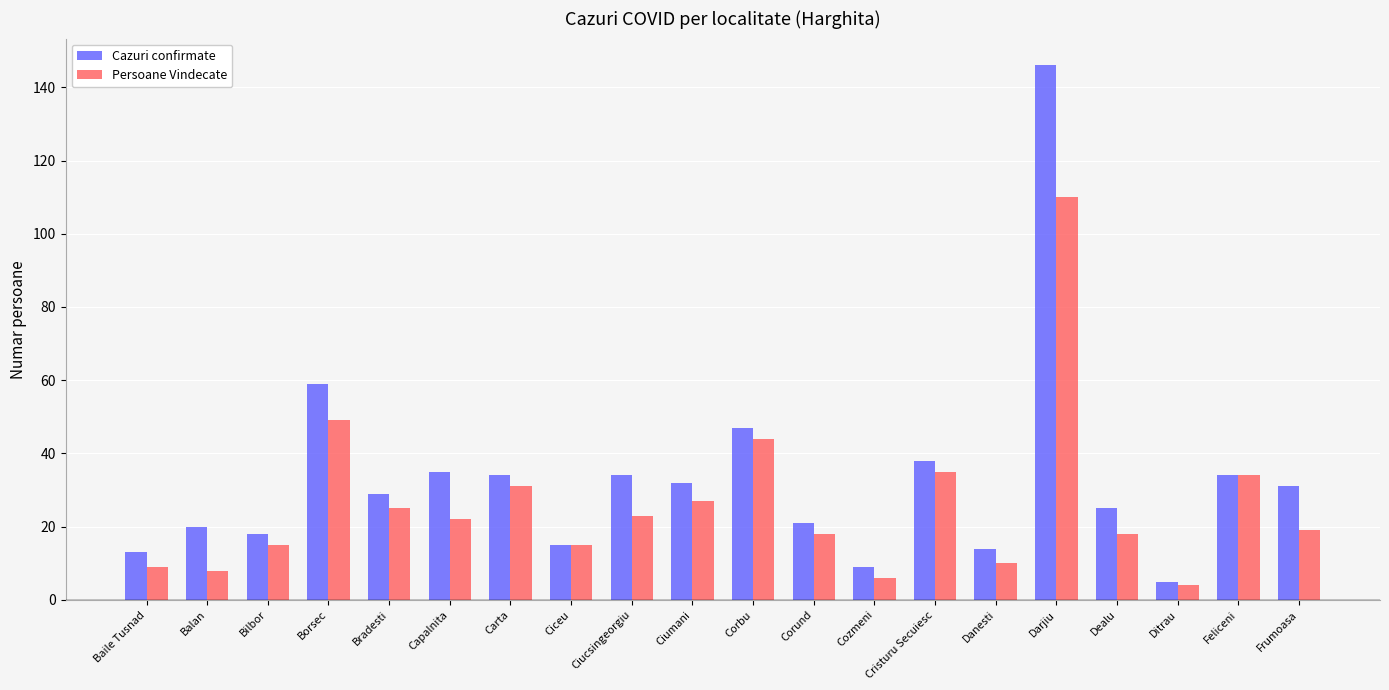

What position from the left is Ditrau?

18